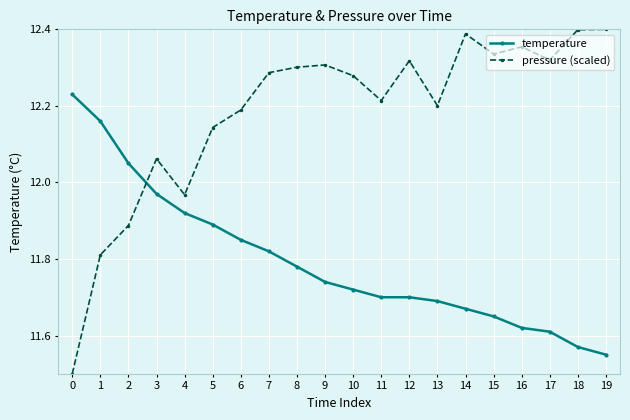

Rank the series at 14 from highest to lowest value.

pressure (scaled), temperature